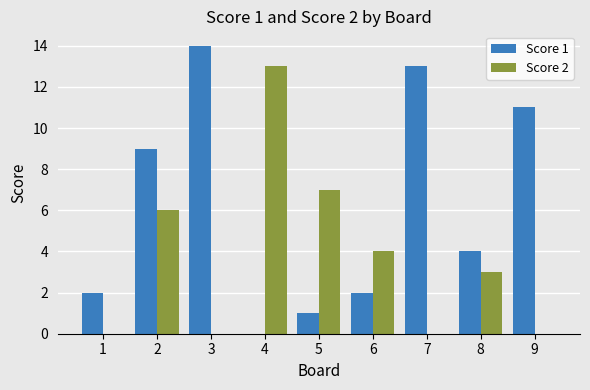

How many groups of bars are there?

9